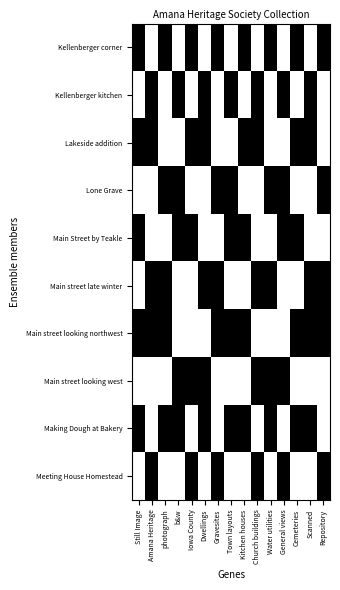

Reading left to right, list all the values displayed in this chart.

Kellenberger corner: Still Image=1	Amana Heritage=0	photograph=1	b&w=0	Iowa County=1	Dwellings=0	Gravesites=1	Town layouts=0	Kitchen houses=1	Church buildings=0	Water utilities=1	General views=0	Cemeteries=1	Scanned=0	Repository=1
Kellenberger kitchen: Still Image=0	Amana Heritage=1	photograph=0	b&w=1	Iowa County=0	Dwellings=1	Gravesites=0	Town layouts=1	Kitchen houses=0	Church buildings=1	Water utilities=0	General views=1	Cemeteries=0	Scanned=1	Repository=0
Lakeside addition: Still Image=1	Amana Heritage=1	photograph=0	b&w=0	Iowa County=1	Dwellings=1	Gravesites=0	Town layouts=0	Kitchen houses=1	Church buildings=1	Water utilities=0	General views=0	Cemeteries=1	Scanned=1	Repository=0
Lone Grave: Still Image=0	Amana Heritage=0	photograph=1	b&w=1	Iowa County=0	Dwellings=0	Gravesites=1	Town layouts=1	Kitchen houses=0	Church buildings=0	Water utilities=1	General views=1	Cemeteries=0	Scanned=0	Repository=1
Main Street by Teakle: Still Image=1	Amana Heritage=0	photograph=0	b&w=1	Iowa County=1	Dwellings=0	Gravesites=0	Town layouts=1	Kitchen houses=1	Church buildings=0	Water utilities=0	General views=1	Cemeteries=1	Scanned=0	Repository=0
Main street late winter: Still Image=0	Amana Heritage=1	photograph=1	b&w=0	Iowa County=0	Dwellings=1	Gravesites=1	Town layouts=0	Kitchen houses=0	Church buildings=1	Water utilities=1	General views=0	Cemeteries=0	Scanned=1	Repository=1
Main street looking northwest: Still Image=1	Amana Heritage=1	photograph=1	b&w=0	Iowa County=0	Dwellings=0	Gravesites=1	Town layouts=1	Kitchen houses=1	Church buildings=0	Water utilities=0	General views=0	Cemeteries=1	Scanned=1	Repository=1
Main street looking west: Still Image=0	Amana Heritage=0	photograph=0	b&w=1	Iowa County=1	Dwellings=1	Gravesites=0	Town layouts=0	Kitchen houses=0	Church buildings=1	Water utilities=1	General views=1	Cemeteries=0	Scanned=0	Repository=0
Making Dough at Bakery: Still Image=1	Amana Heritage=0	photograph=1	b&w=1	Iowa County=0	Dwellings=1	Gravesites=0	Town layouts=1	Kitchen houses=1	Church buildings=0	Water utilities=1	General views=0	Cemeteries=1	Scanned=1	Repository=0
Meeting House Homestead: Still Image=0	Amana Heritage=1	photograph=0	b&w=0	Iowa County=1	Dwellings=0	Gravesites=1	Town layouts=0	Kitchen houses=0	Church buildings=1	Water utilities=0	General views=1	Cemeteries=0	Scanned=0	Repository=1